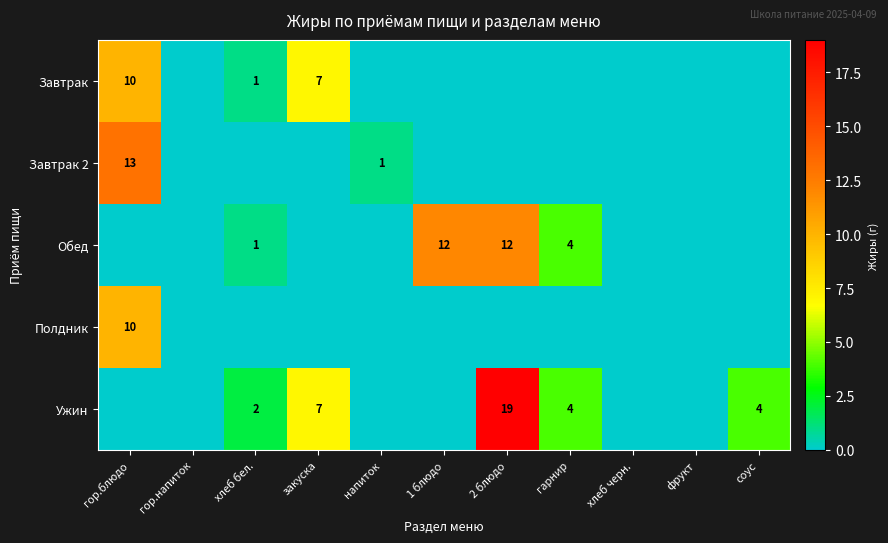

True or false: Завтрак 2 has a value of 19 at гор.блюдо.

False